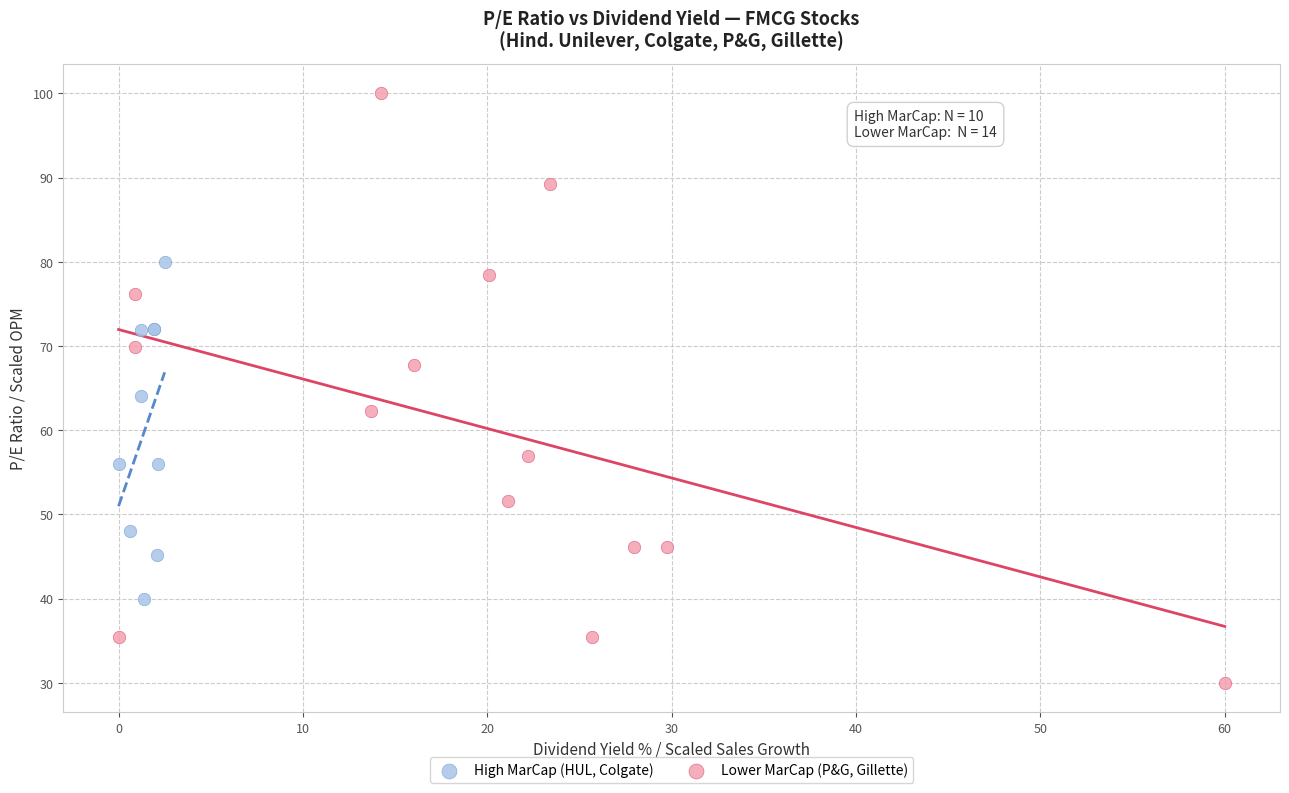

Which series reaches the minimum Y coordinate?

Lower MarCap (P&G, Gillette)